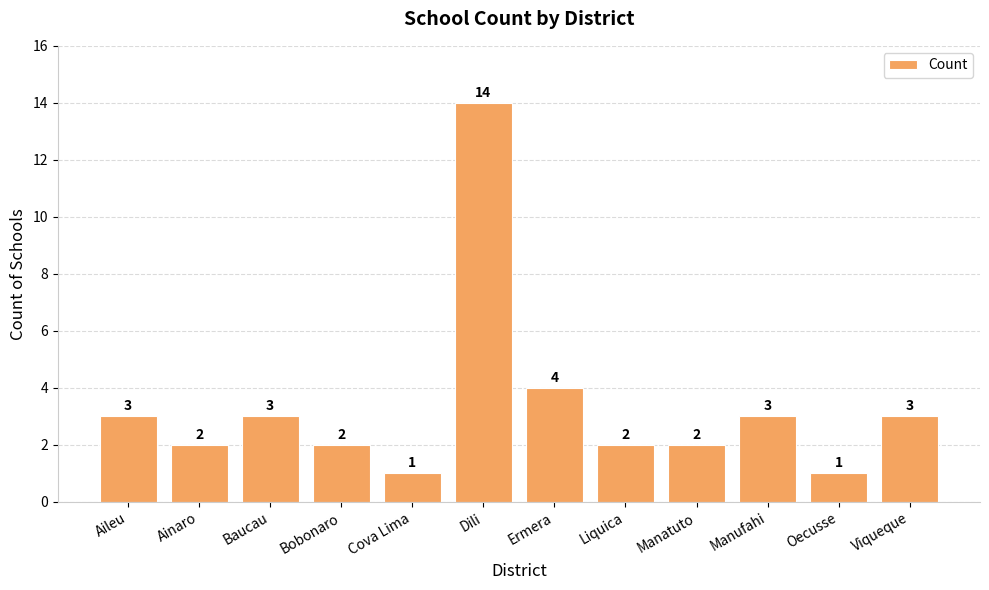

How many distinct data groups are displayed?

1